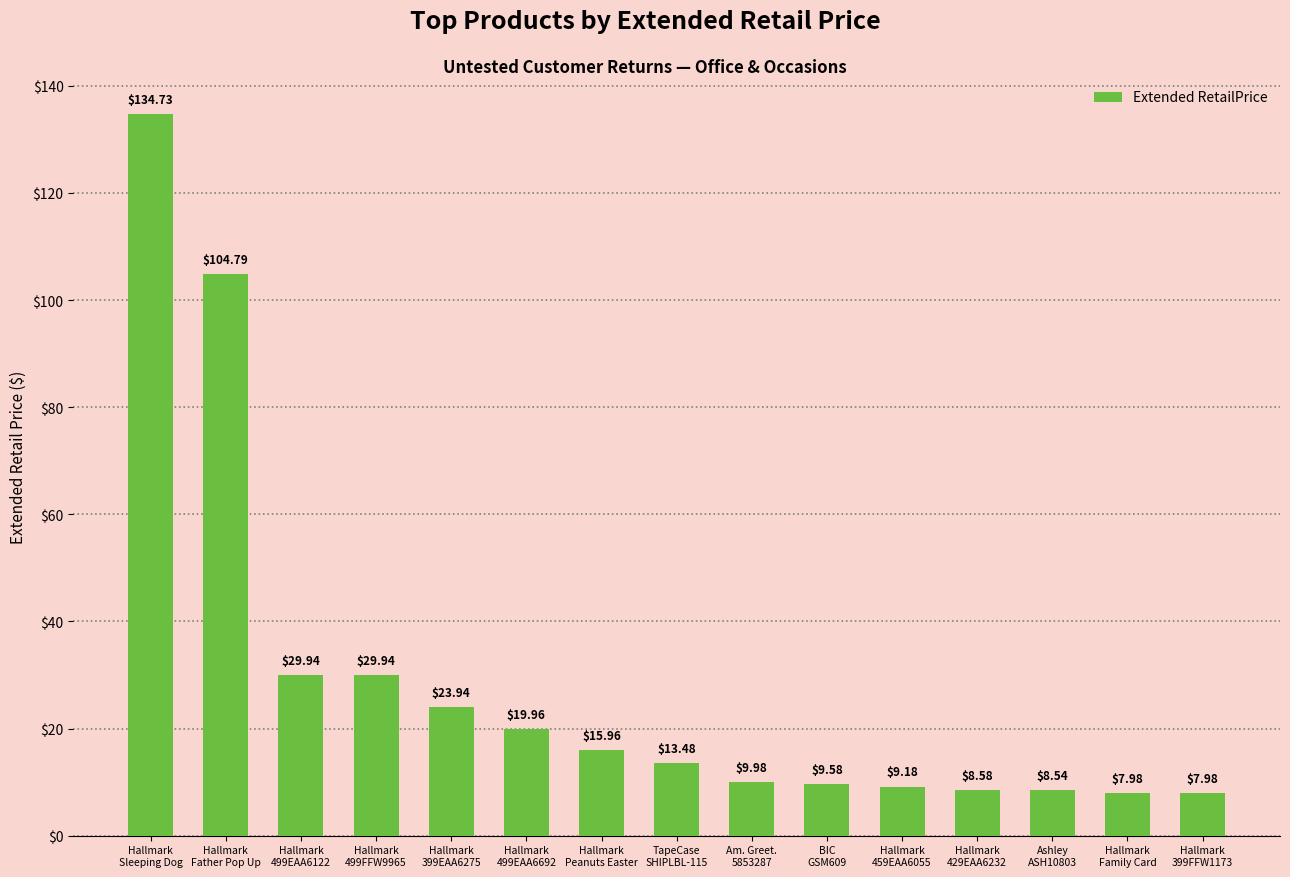

What is the sum of all values?

434.6